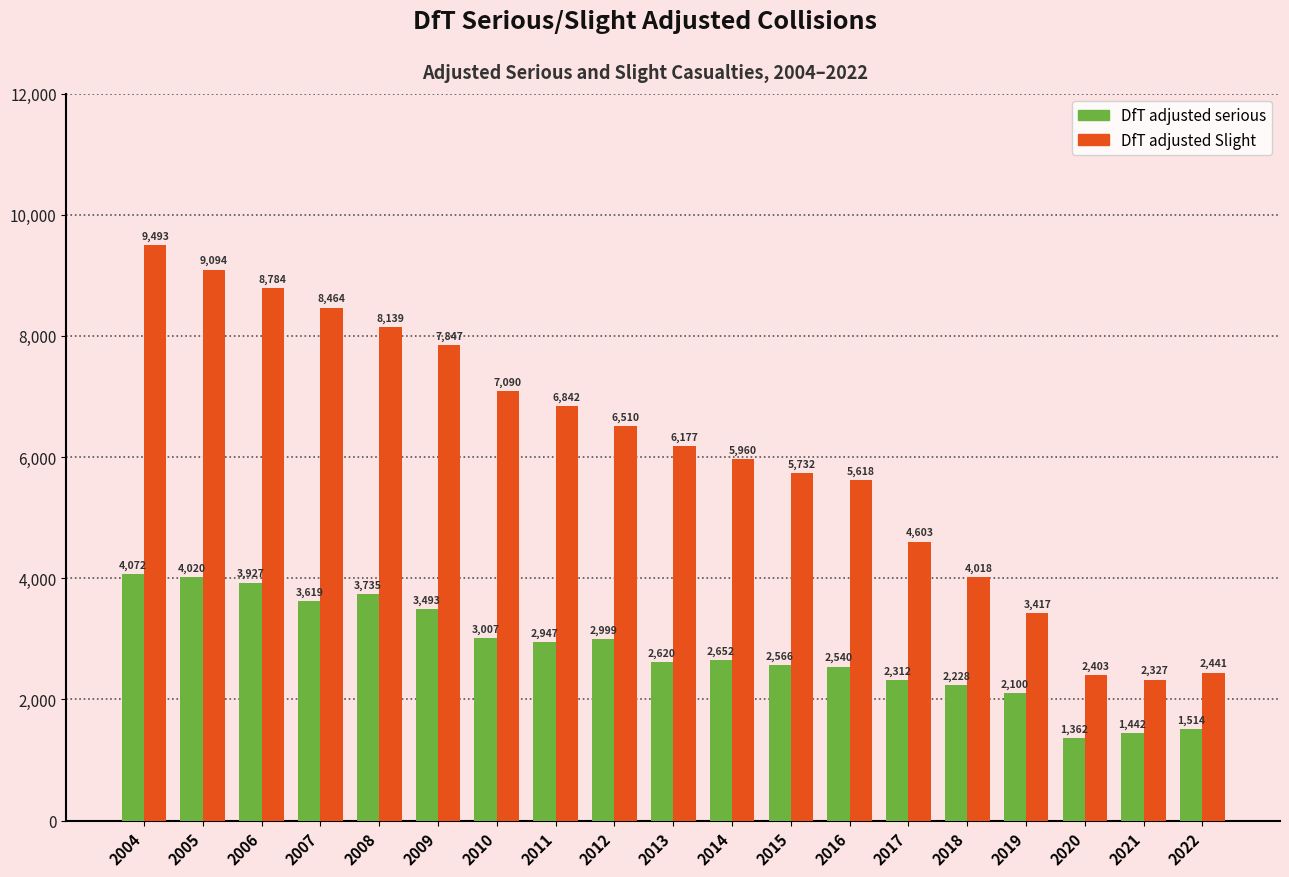

What is the difference between the maximum and second lowest values in the DfT adjusted Slight series?

7090.9